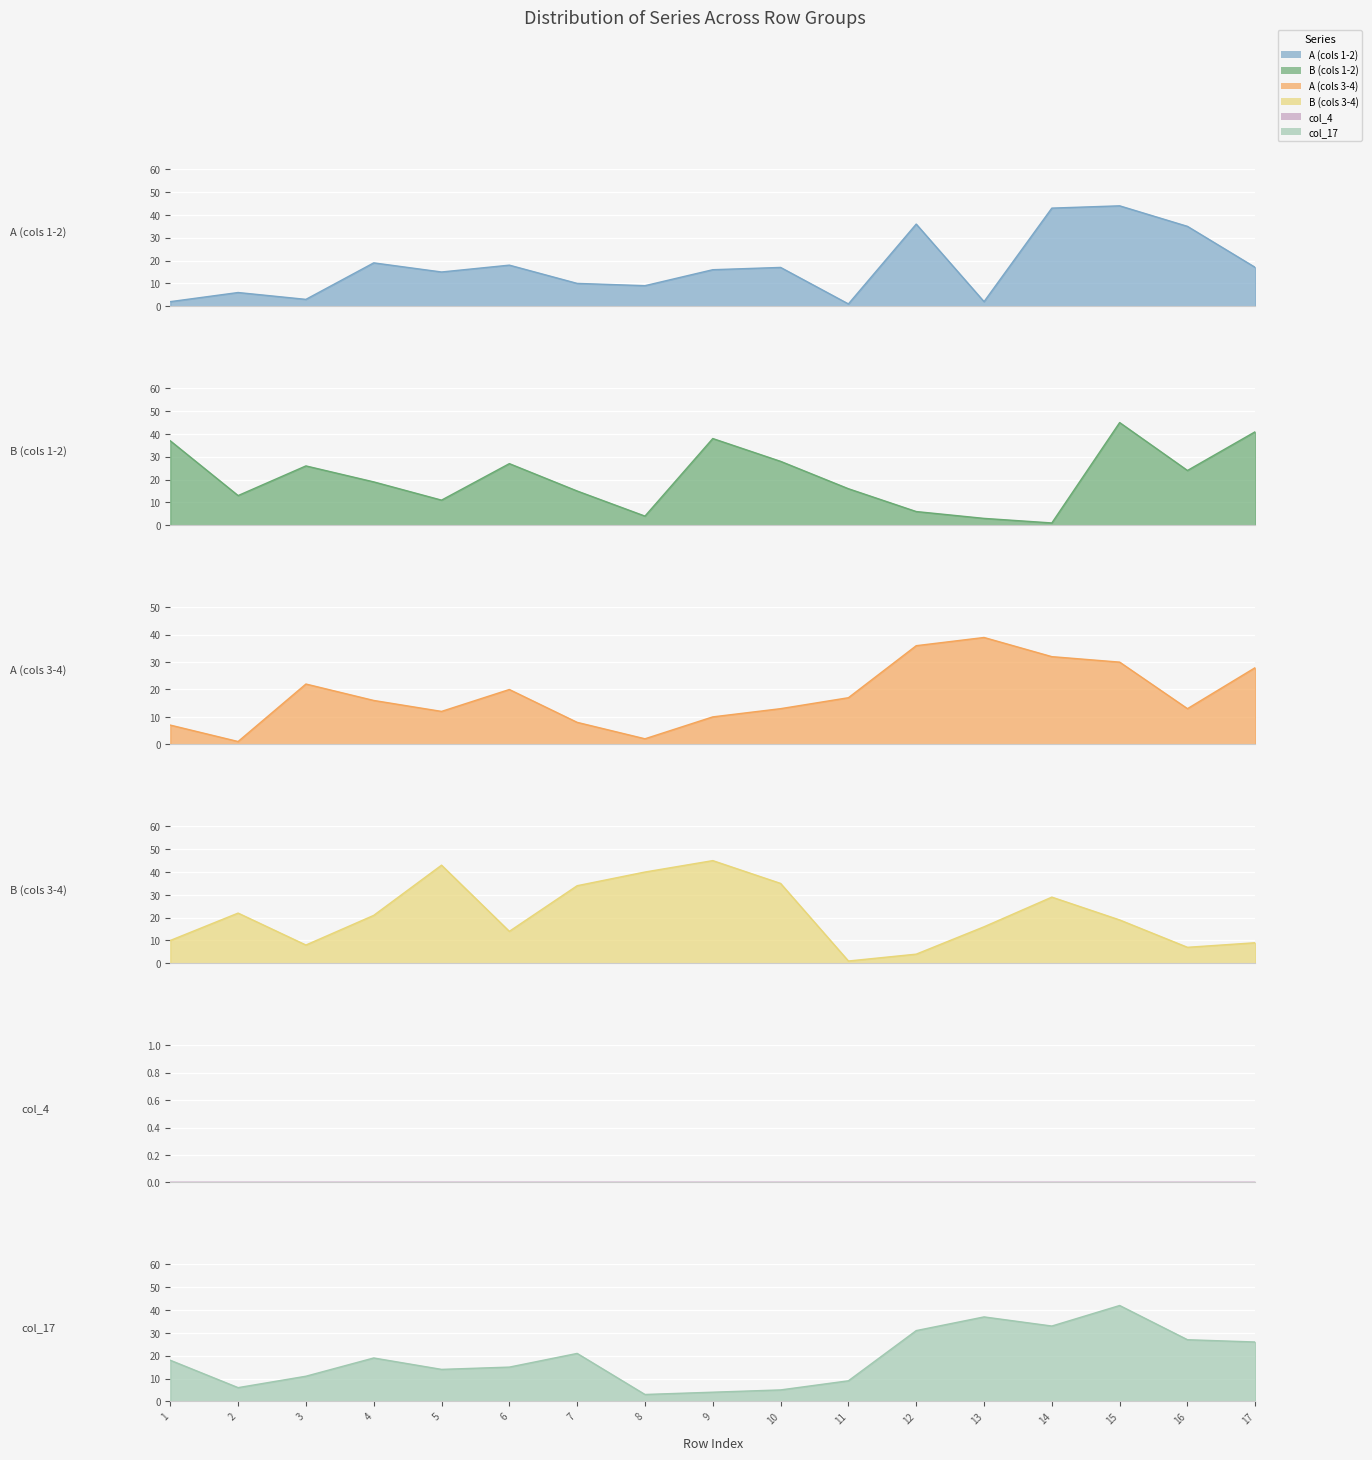

Where is the first local minimum for B (cols 3-4)?

3